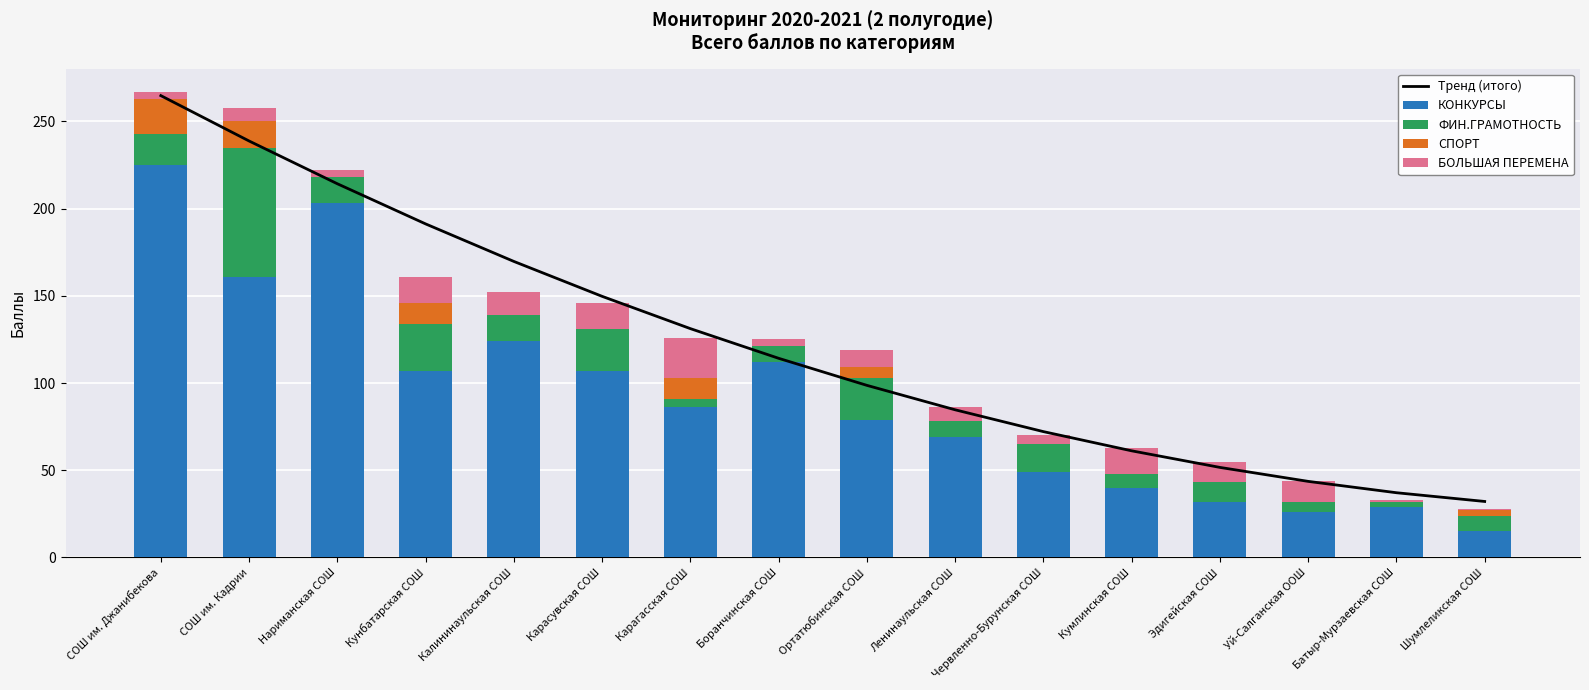

What is the difference between the Тренд (итого) values at СОШ им. Джанибекова and Шумлеликская СОШ?

232.7